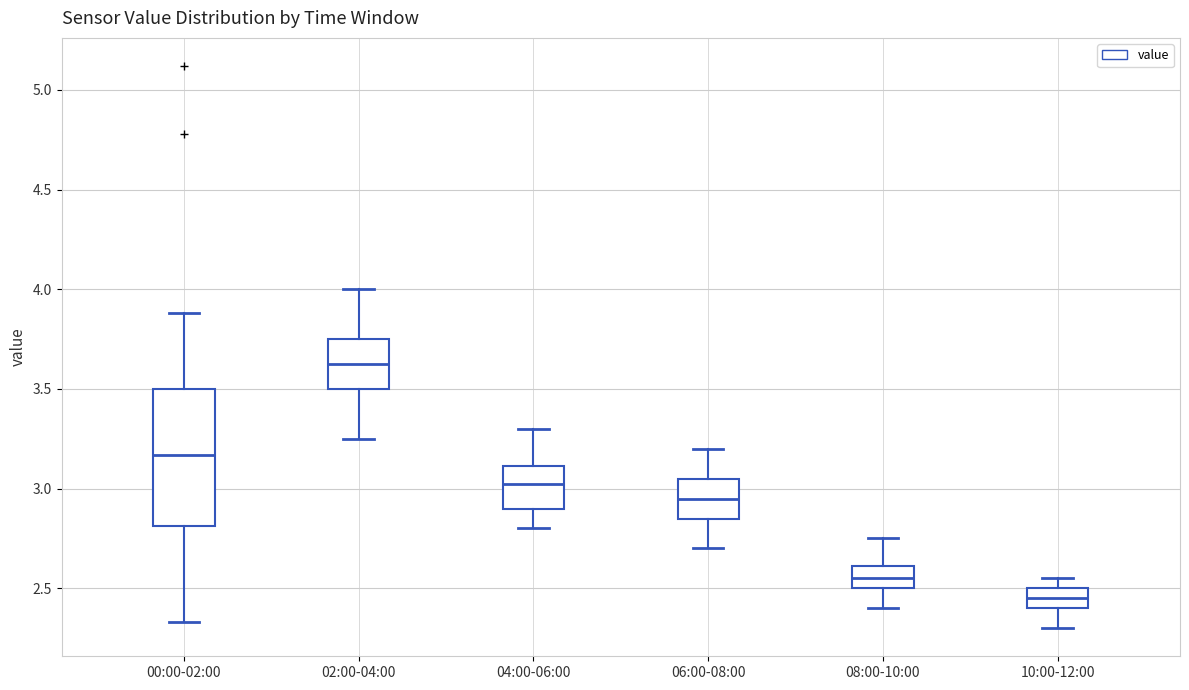

Where does the median line of the box for 00:00-02:00 sit on the y-axis? The values are not printed on the chart, so give them approximately, as read against the axis.

3.15